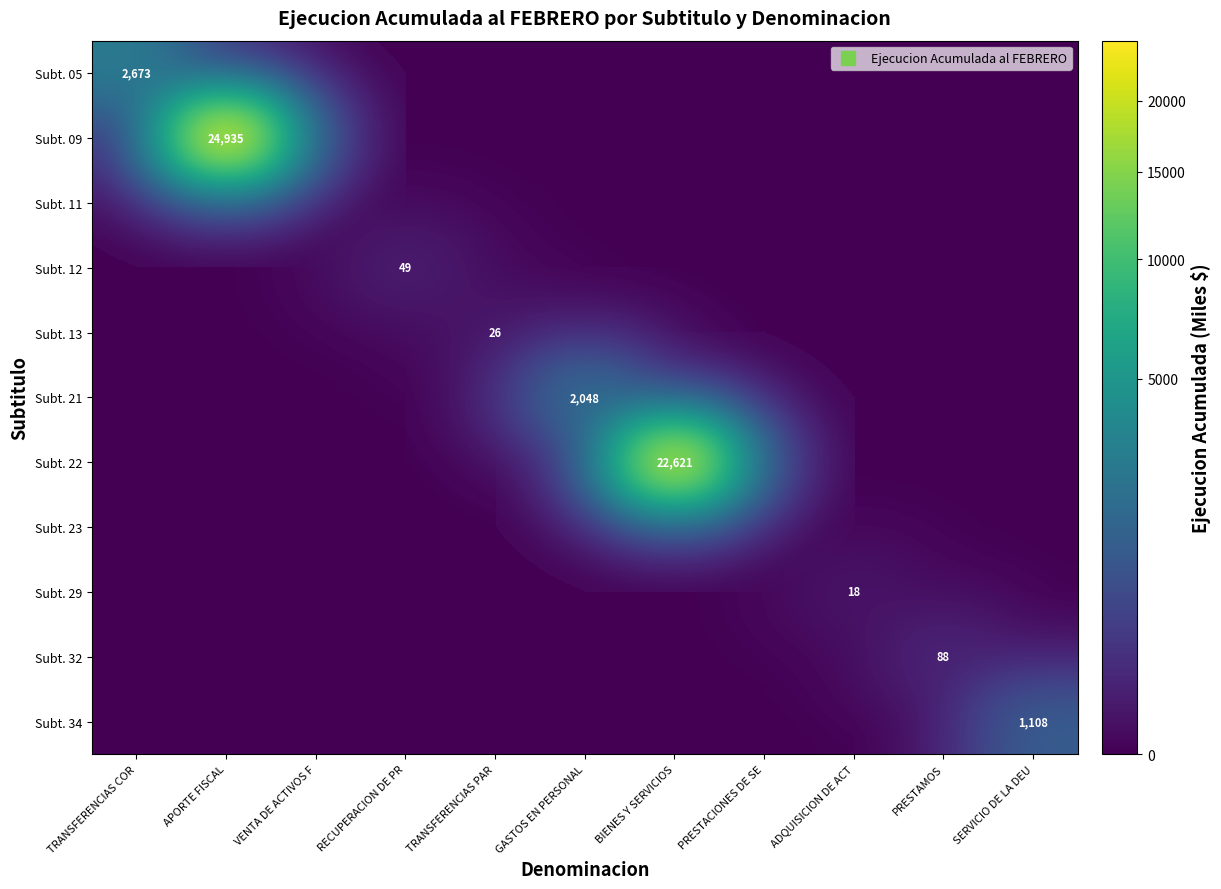

Is the value of Subt. 11 at PRESTAMOS greater than the value of Subt. 32 at PRESTACIONES DE SE?

No